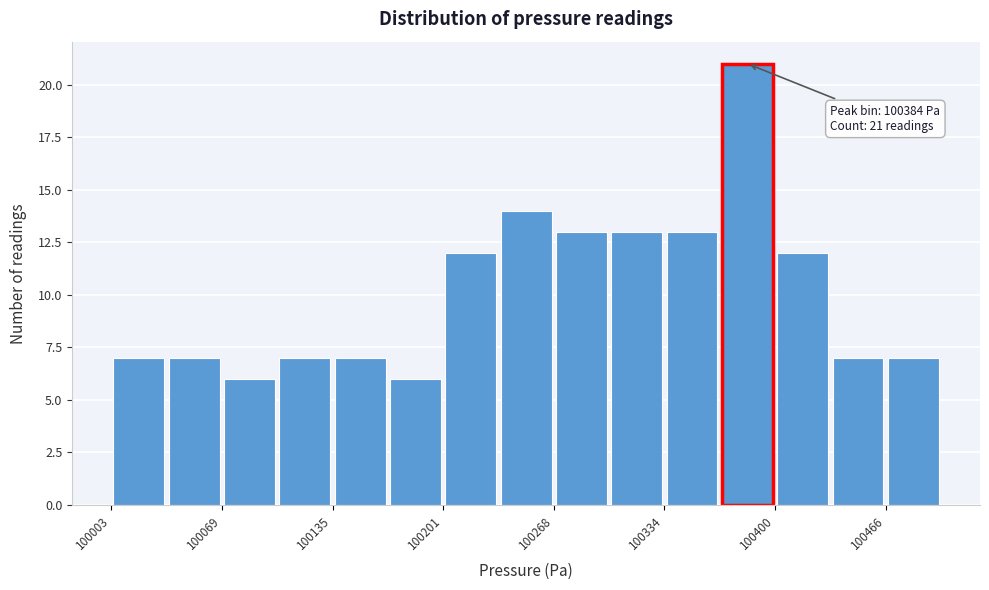

Read against the x-axis, roughly where is the centre of the tallest bar?

100380